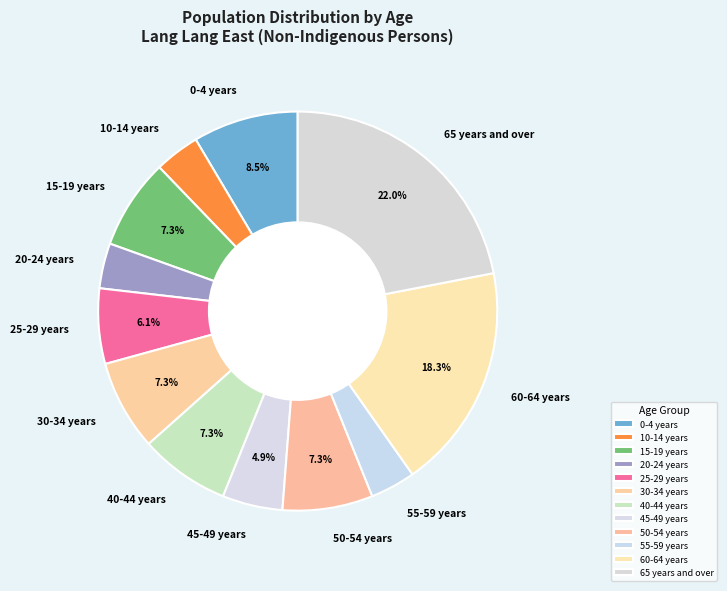

Is 25-29 years the majority of the pie?

No